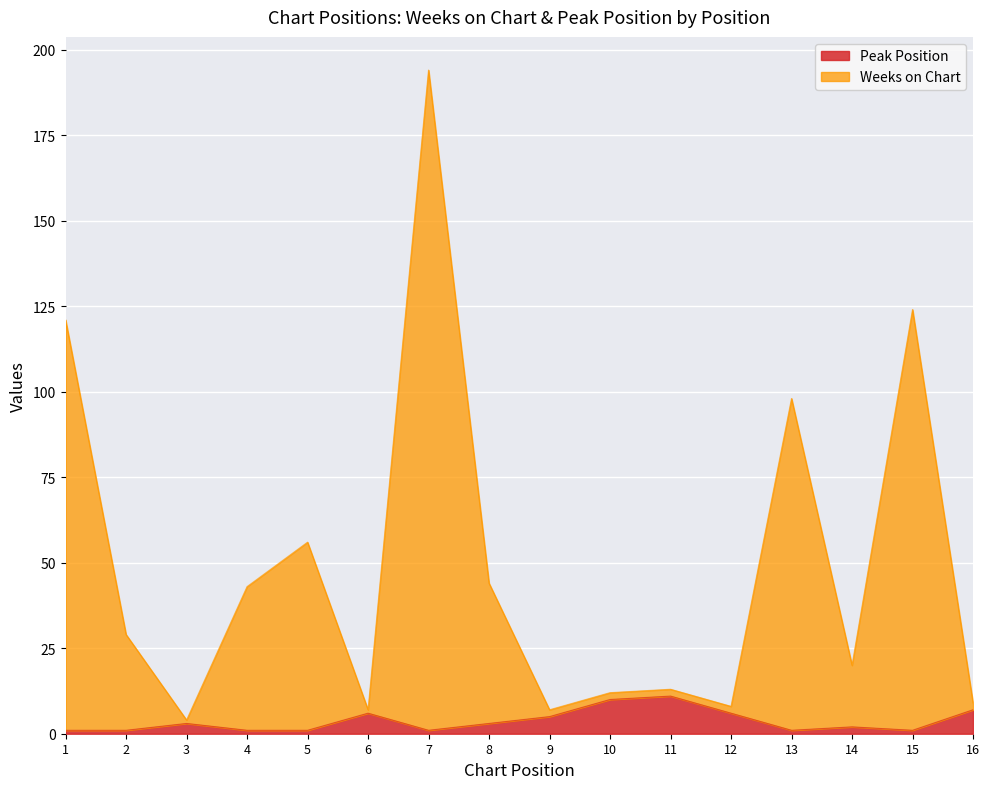

True or false: Peak Position has more than 1 points higher than both neighbors.

True